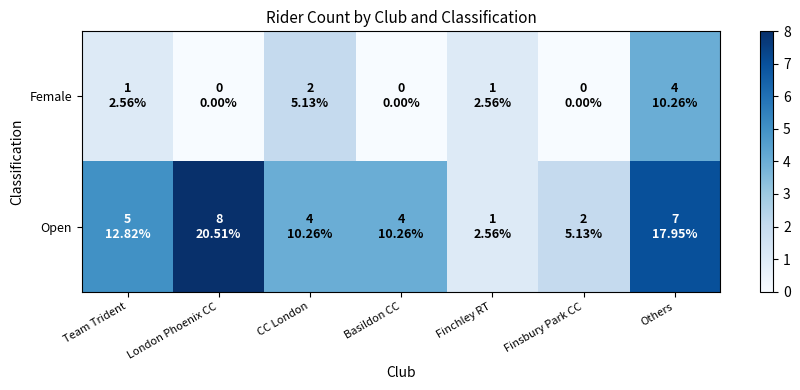

How many distinct data groups are displayed?

2